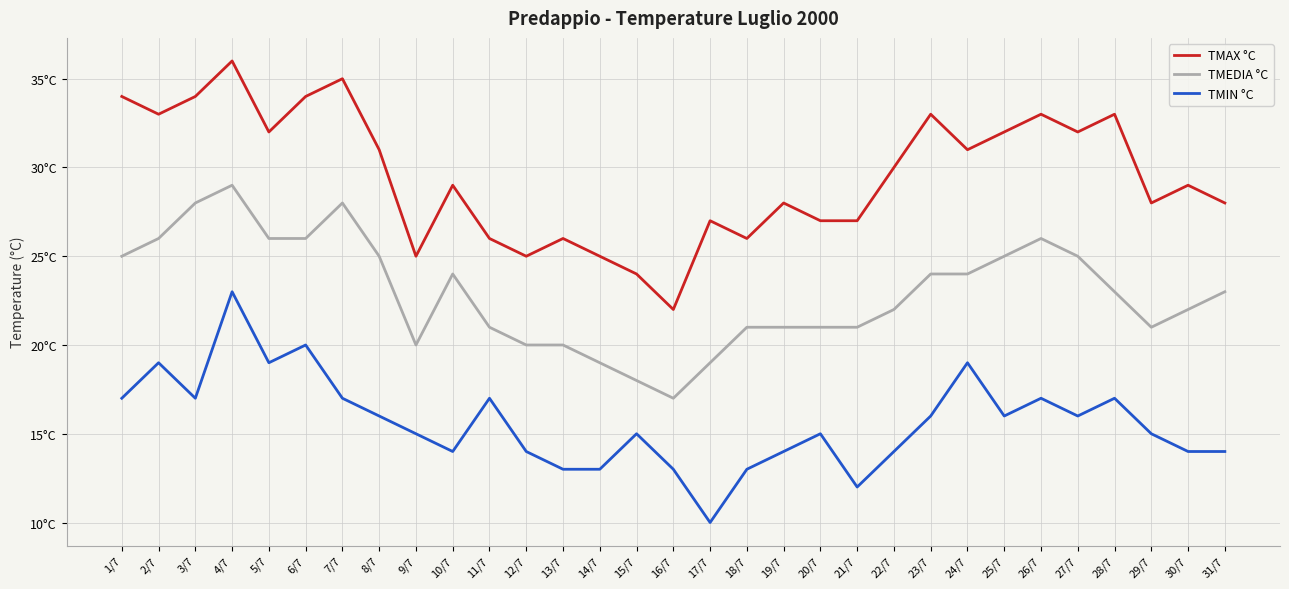

At which category is the sum across all series the highest?

4/7